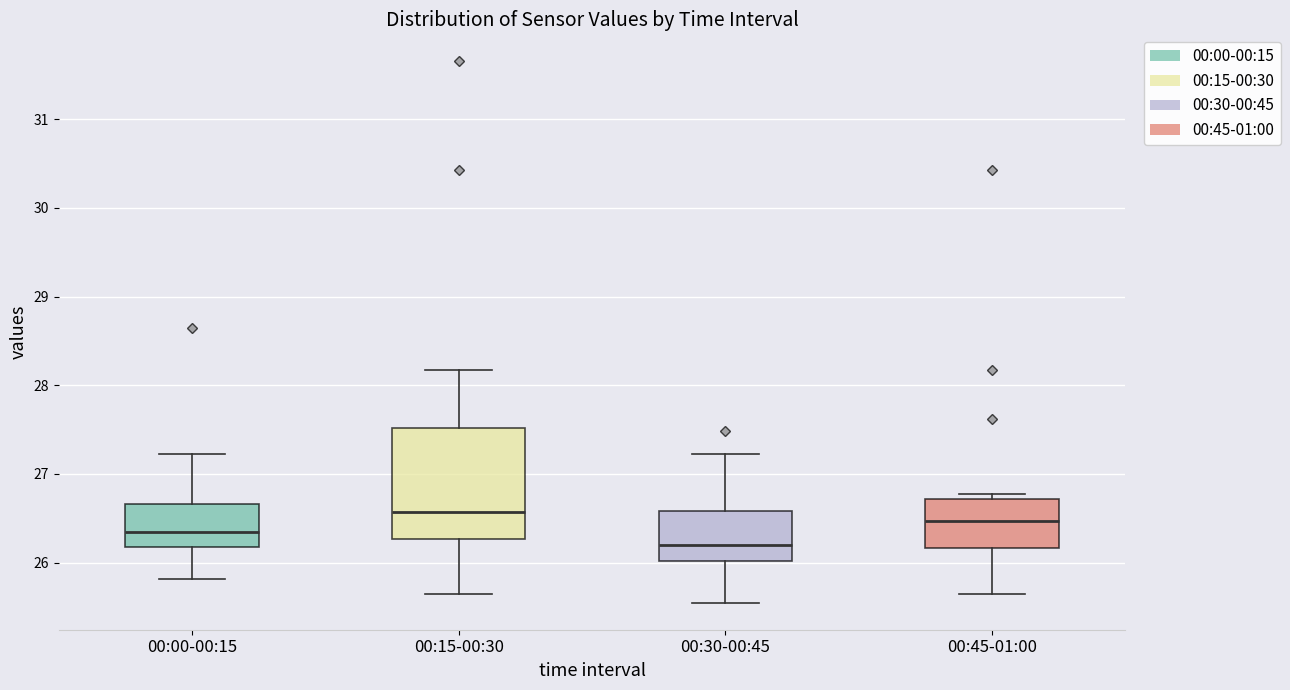

Comparing the boxes themselves (not the whiskers), which one is the tallest?

00:15-00:30